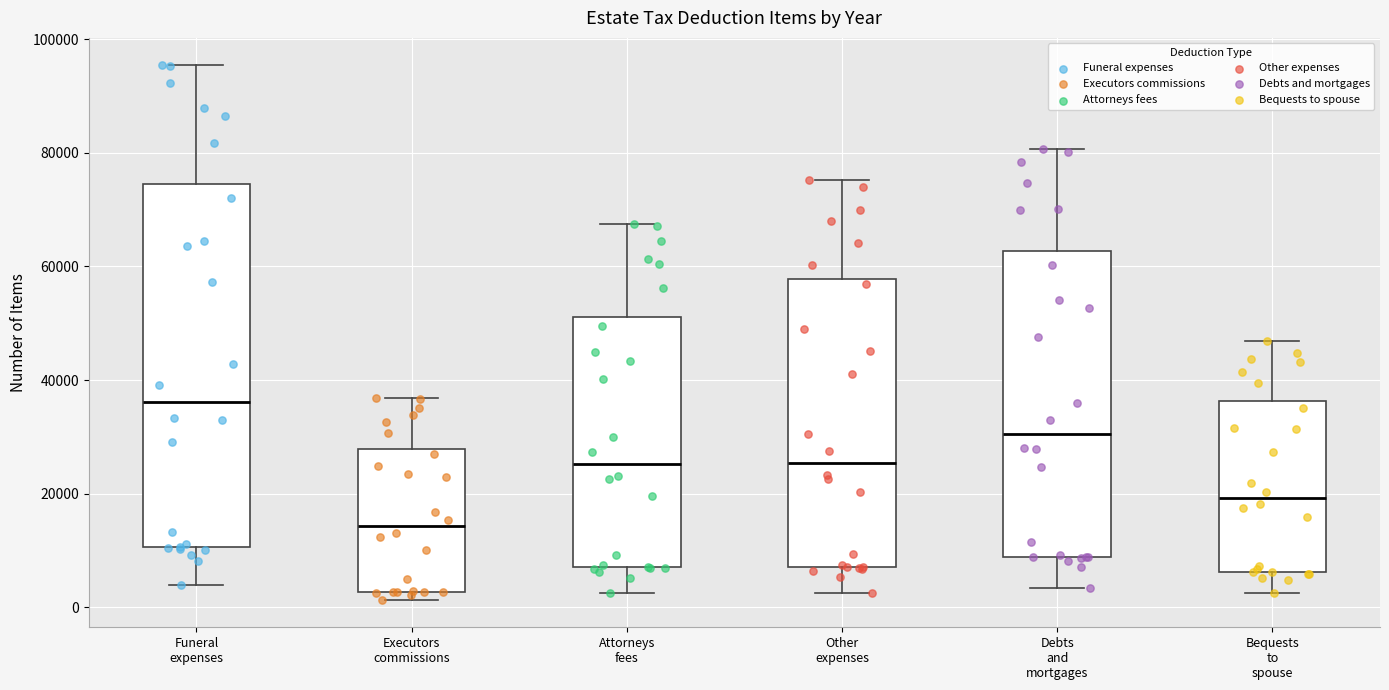

Which box is the tallest, from its lower edge to its upper edge?

Funeral expenses